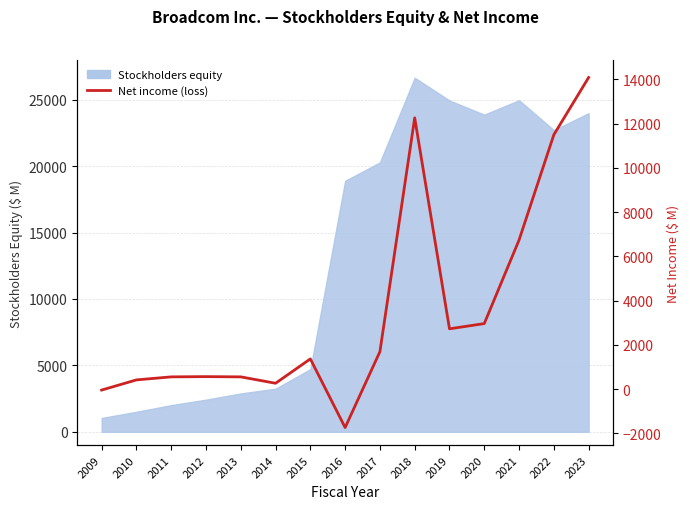

Where is the first local maximum?

2012